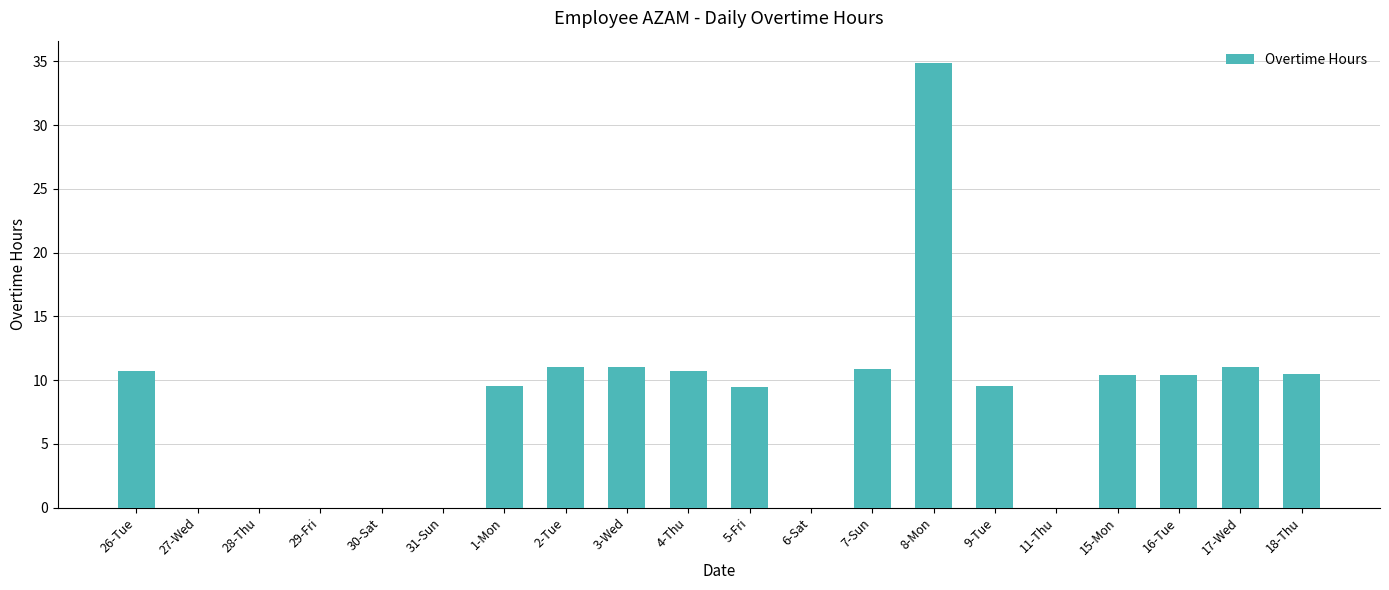

What is the approximate value at 9-Tue?

9.5